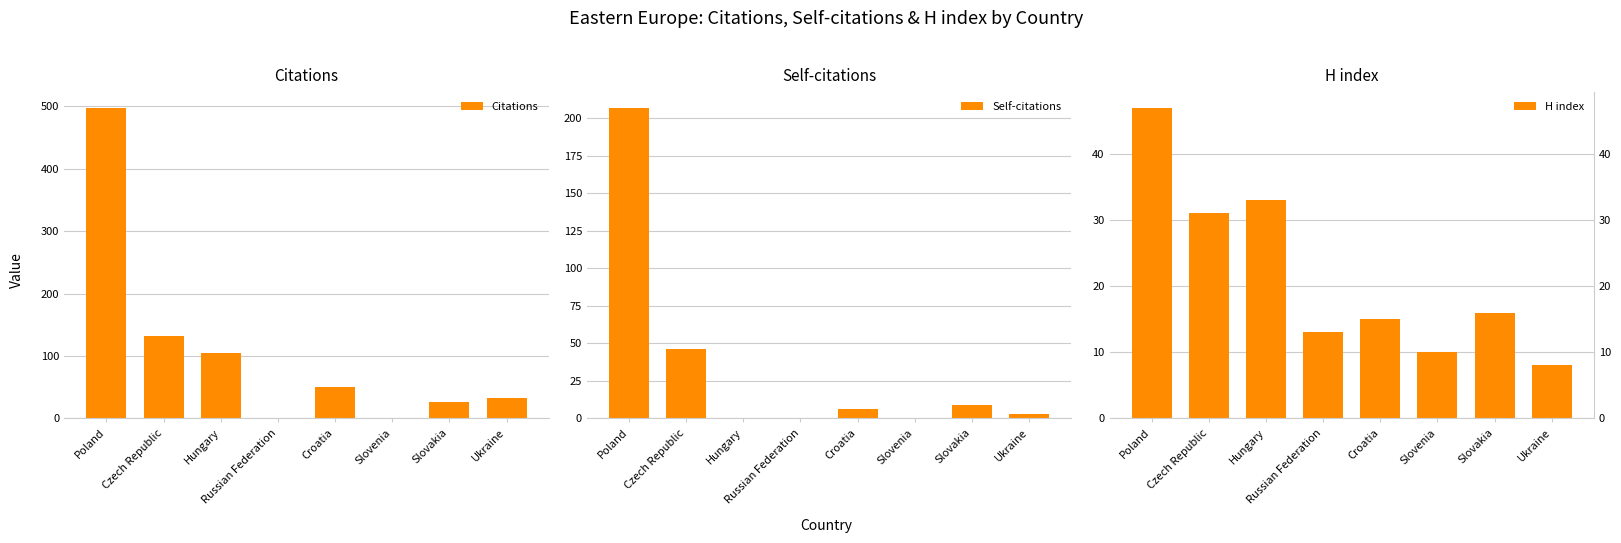

At Slovakia, list the series in order from smallest to largest.

Self-citations, H index, Citations